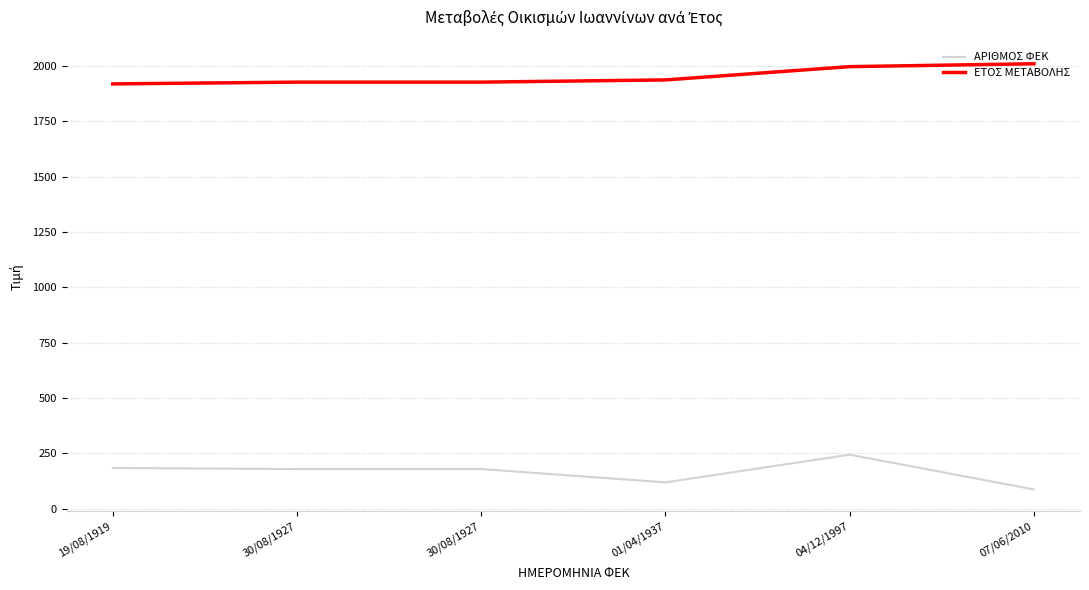

How many lines are shown in the chart?

2